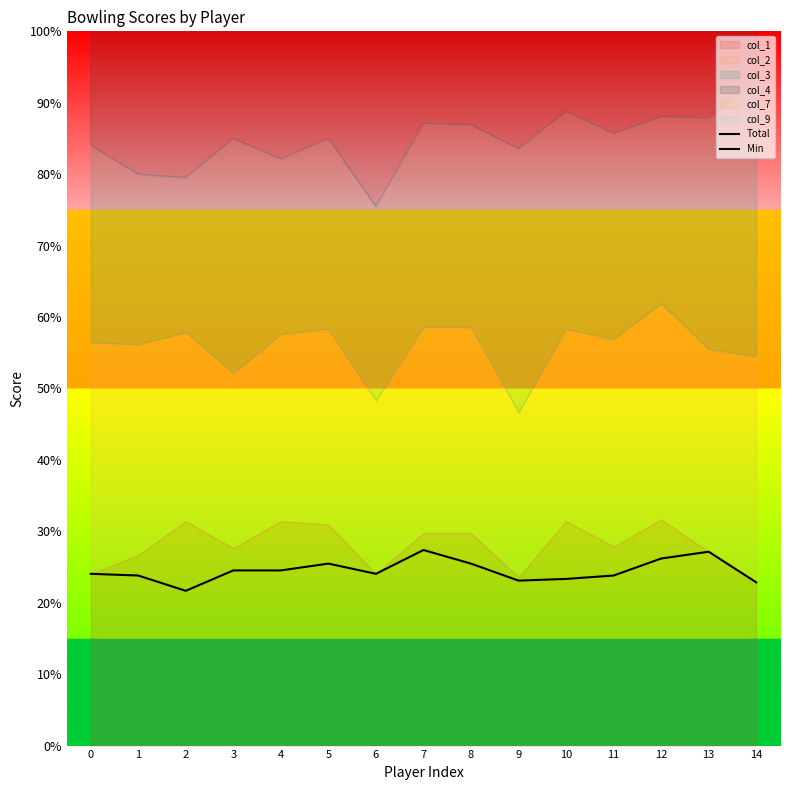

Reading left to right, list all the values displayed in this chart.

Total: 960	903	910	957	912	959	900	986	960	974	981	934	968	979	1017
Min: 101	100	91	103	103	107	101	115	107	97	98	100	110	114	96